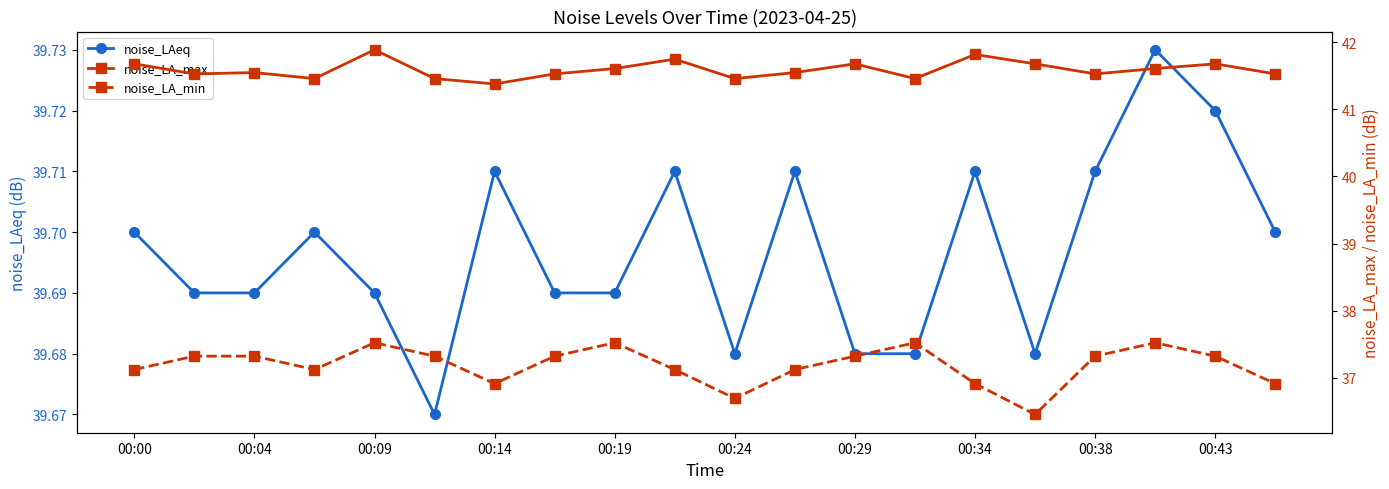

Count the noise_LAeq values in the range 39 to 40.

20